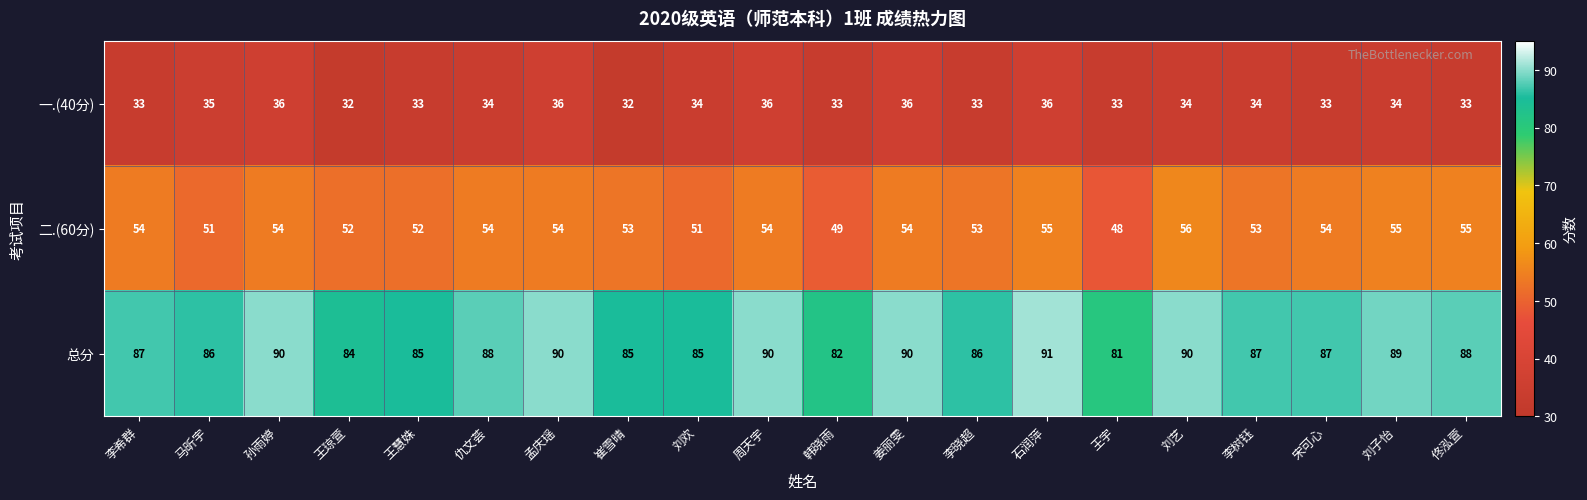

Read the 二.(60分) value at 刘艺.

56